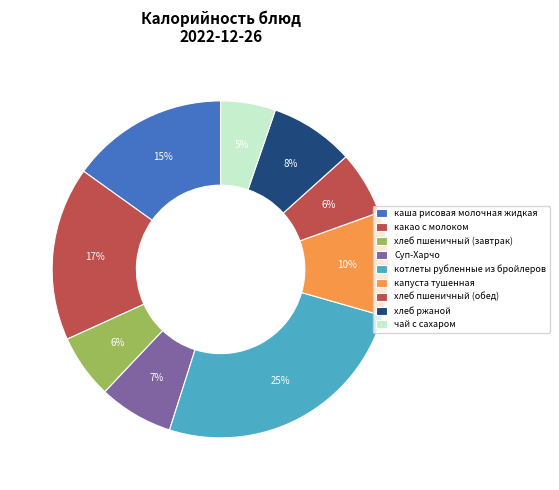

How many segments does this pie chart have?

9